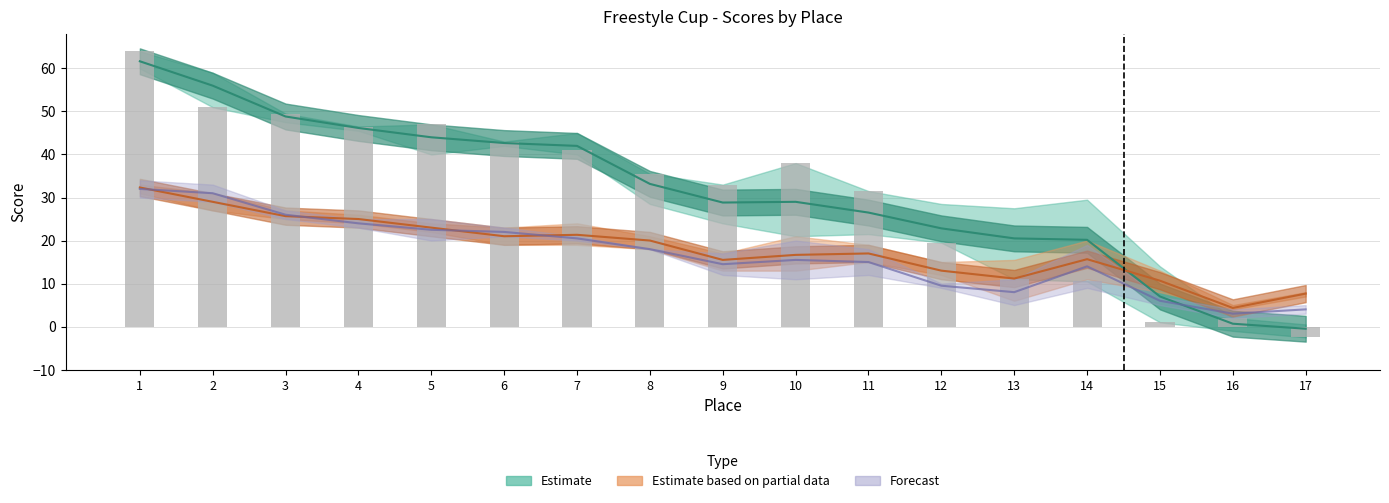

How many negative values are there?

1